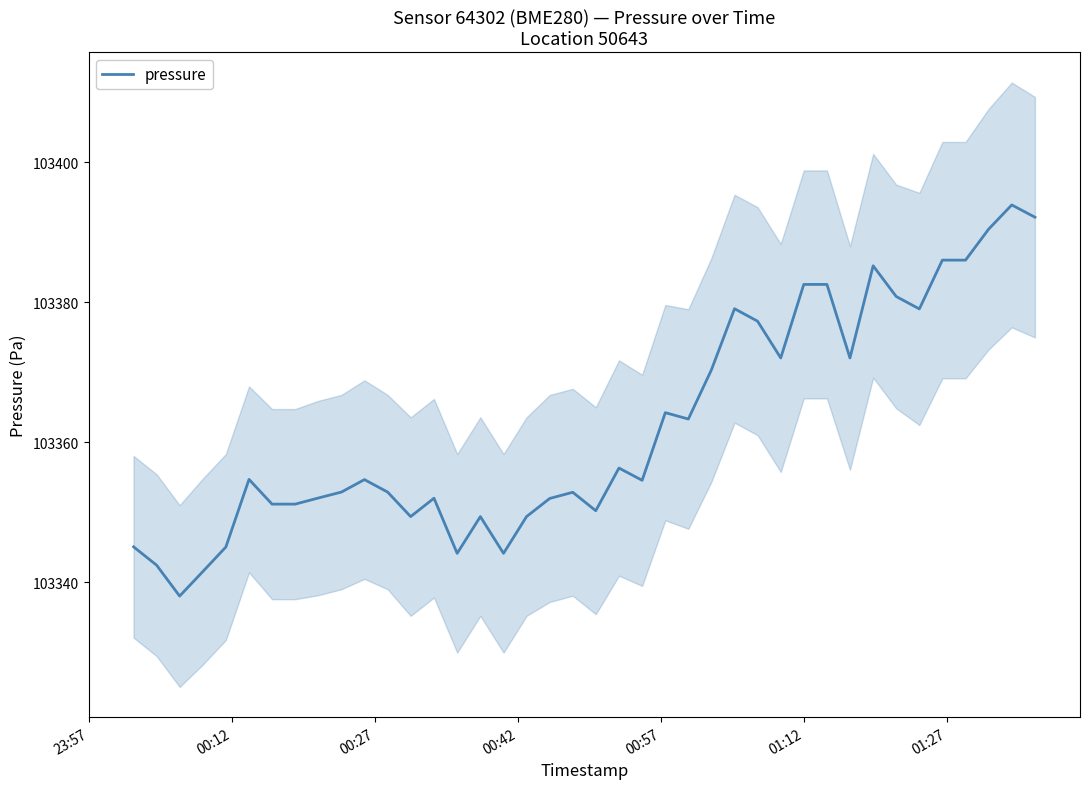

What is the sum of all values?

4134493.8